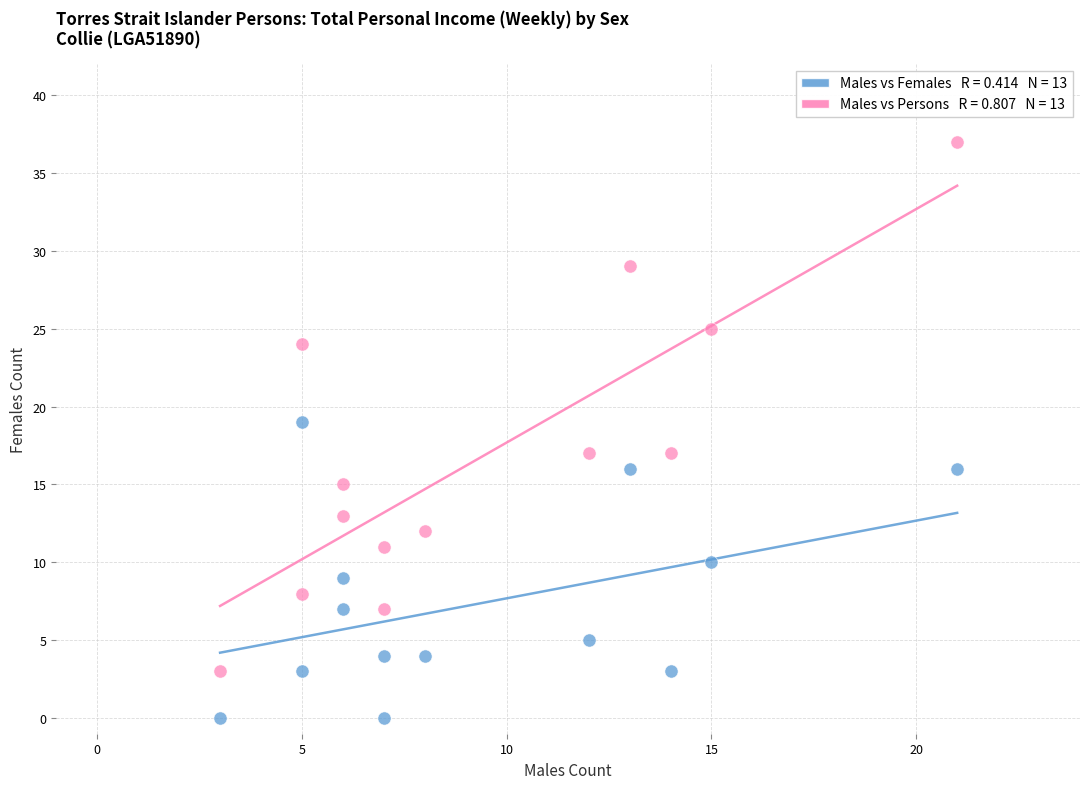

Across all data points, what is the range of X values (max minus min)?

18